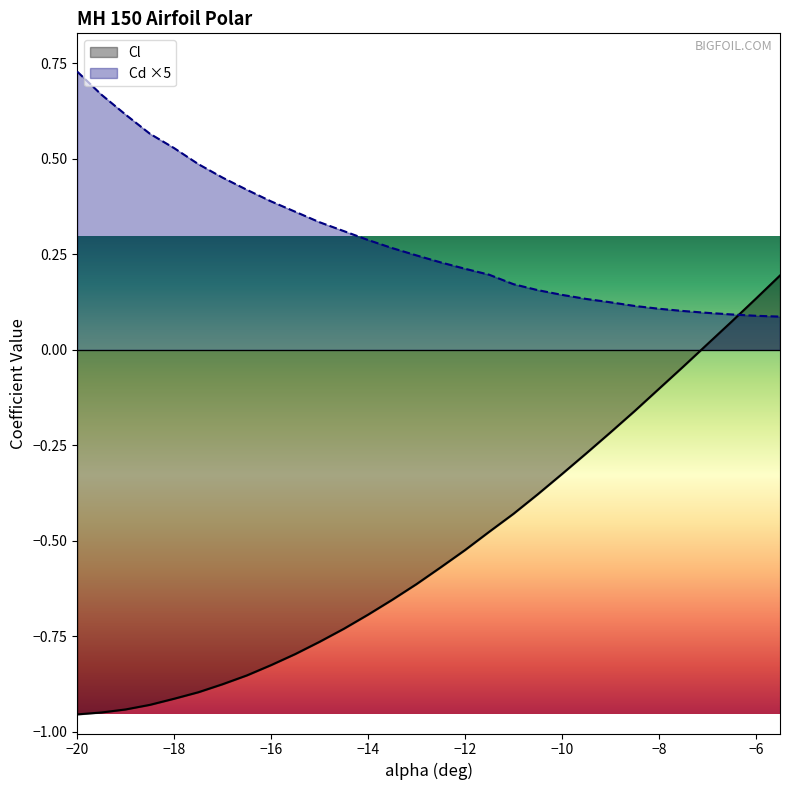

What is the sum of all Cd values?

8.7